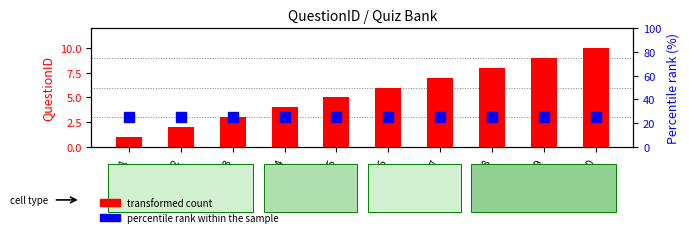

Reading right to left, what are all the values shown in this chart?

QuestionID (transformed count): Q10=10	Q9=9	Q8=8	Q7=7	Q6=6	Q5=5	Q4=4	Q3=3	Q2=2	Q1=1
percentile rank within the sample: Q10=25	Q9=25	Q8=25	Q7=25	Q6=25	Q5=25	Q4=25	Q3=25	Q2=25	Q1=25